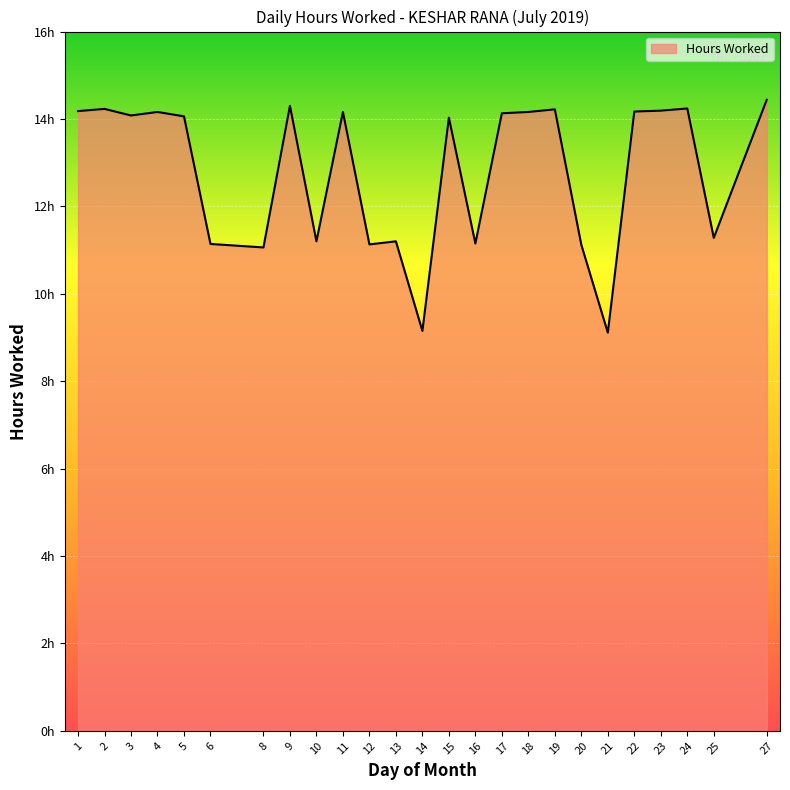

Does the chart display data point markers on the line(s)?

No